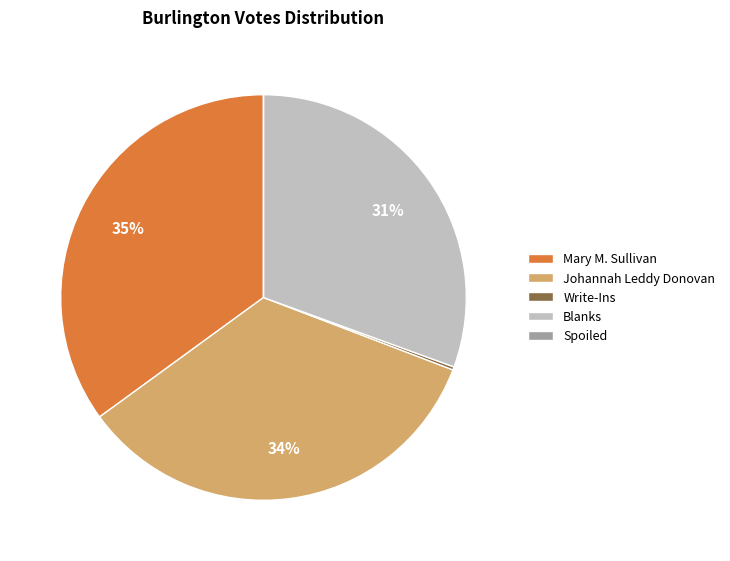

Is it true that Blanks is 31% of the pie?

True